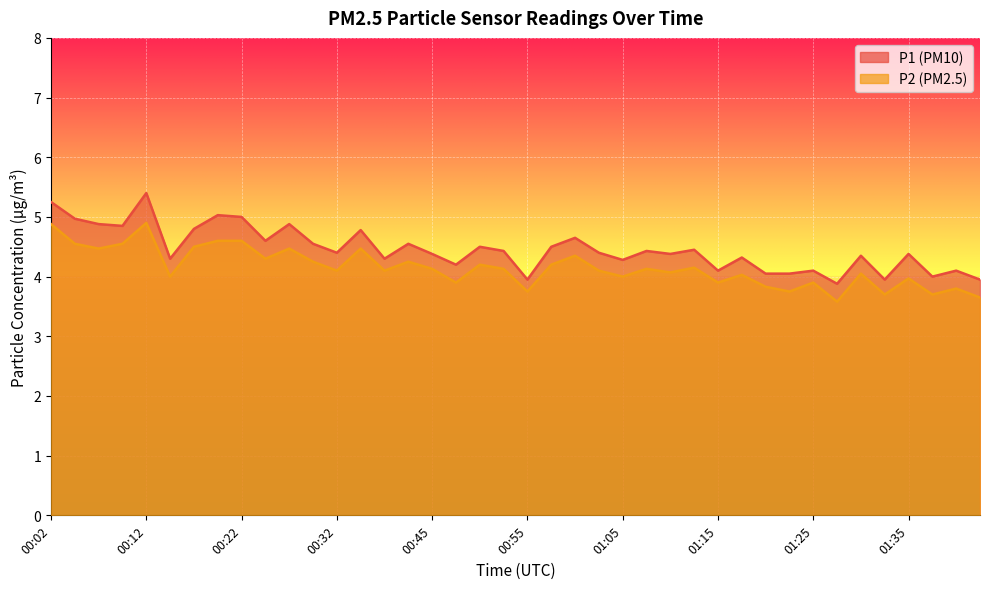

Is it true that P1 equals 7.1 at 00:47?

False